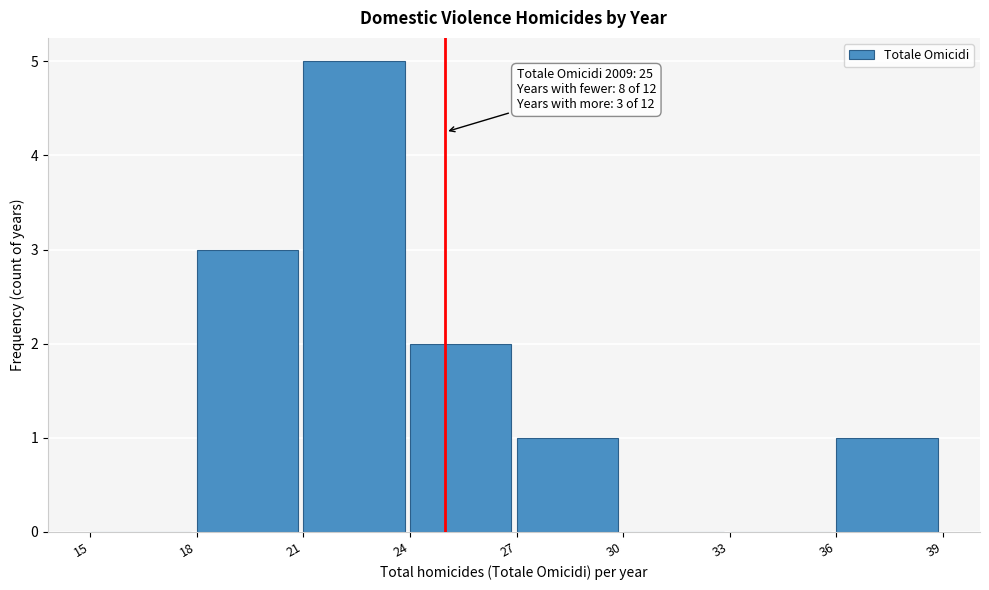

Over which range of the x-axis is the bar tallest?

21 to 24